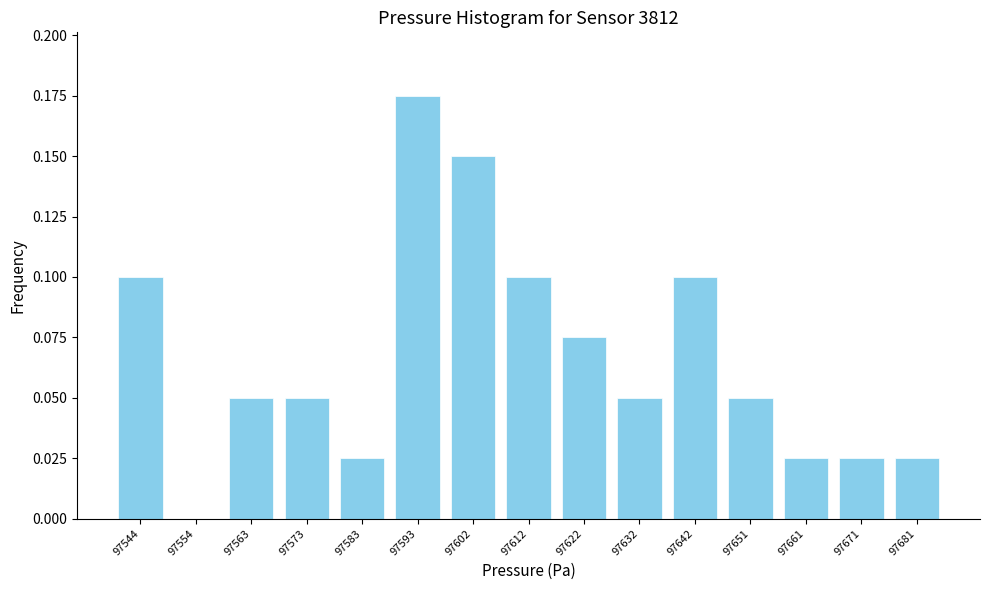

Is it true that the value at 97622 is 0.1?

True